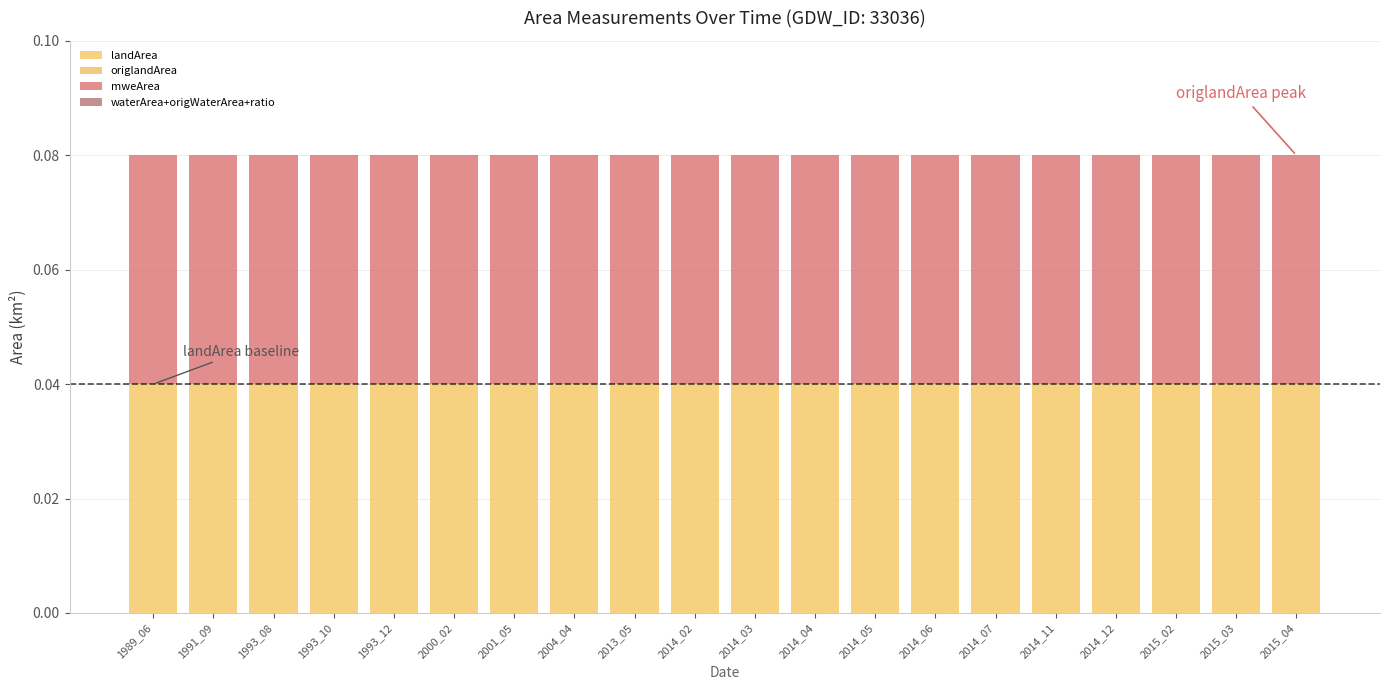

Which series has the largest range (max minus min)?

landArea